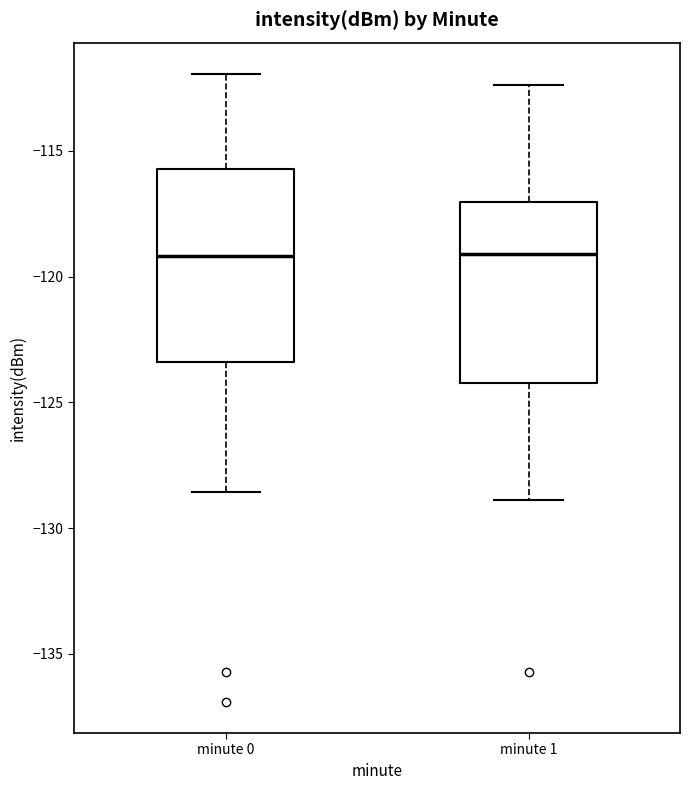

Reading left to right, transcribe this box plot: for each box, give where its median line is, the range the box spans, and where its two whiskers end, as read against the y-axis. The values are not printed on the chart, so give them approximately, as read against the axis.

minute 0: median -119.0, box -123.5 to -115.5, whiskers -128.5 to -112.0
minute 1: median -119.0, box -124.0 to -117.0, whiskers -129.0 to -112.5